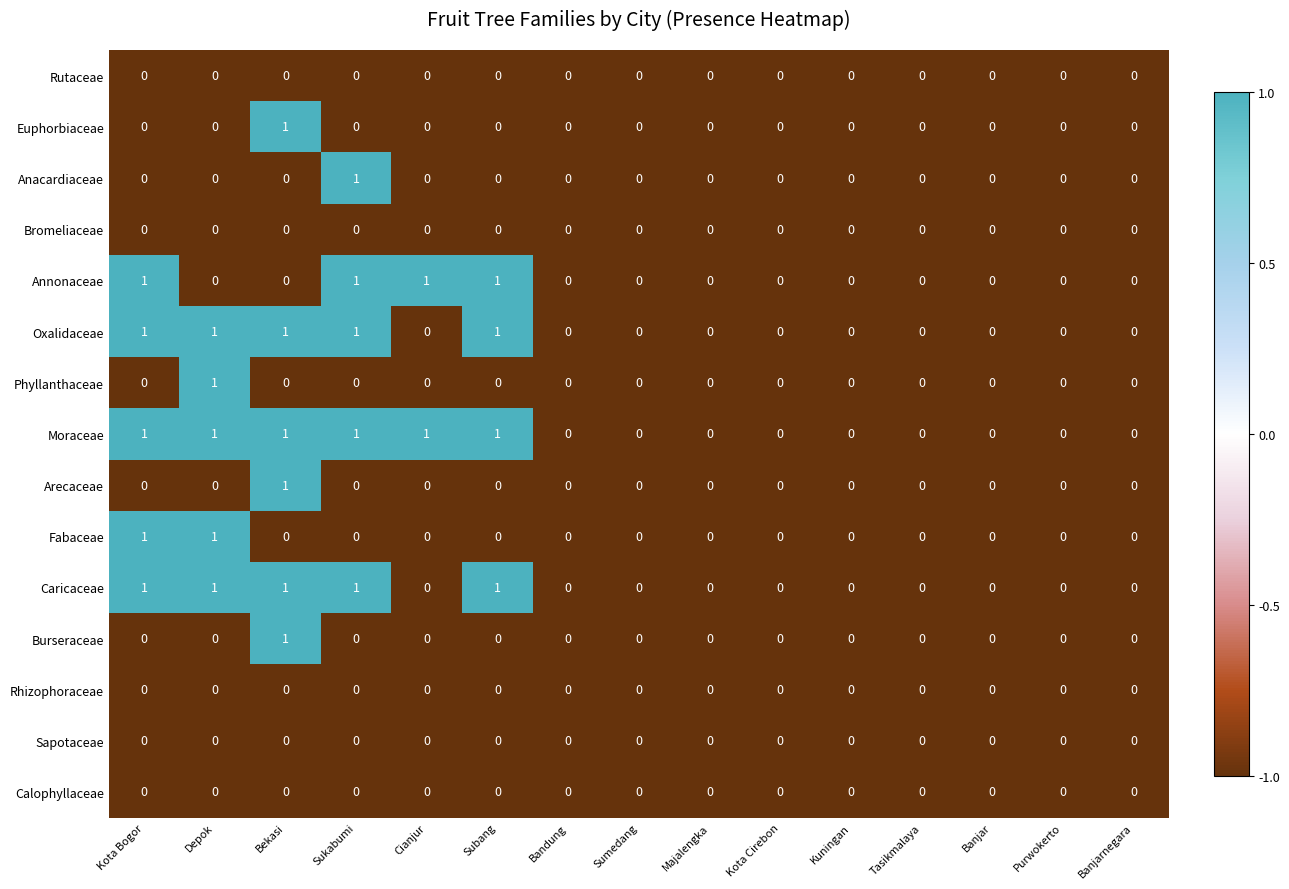

What is the total value across all series at Bekasi?

6